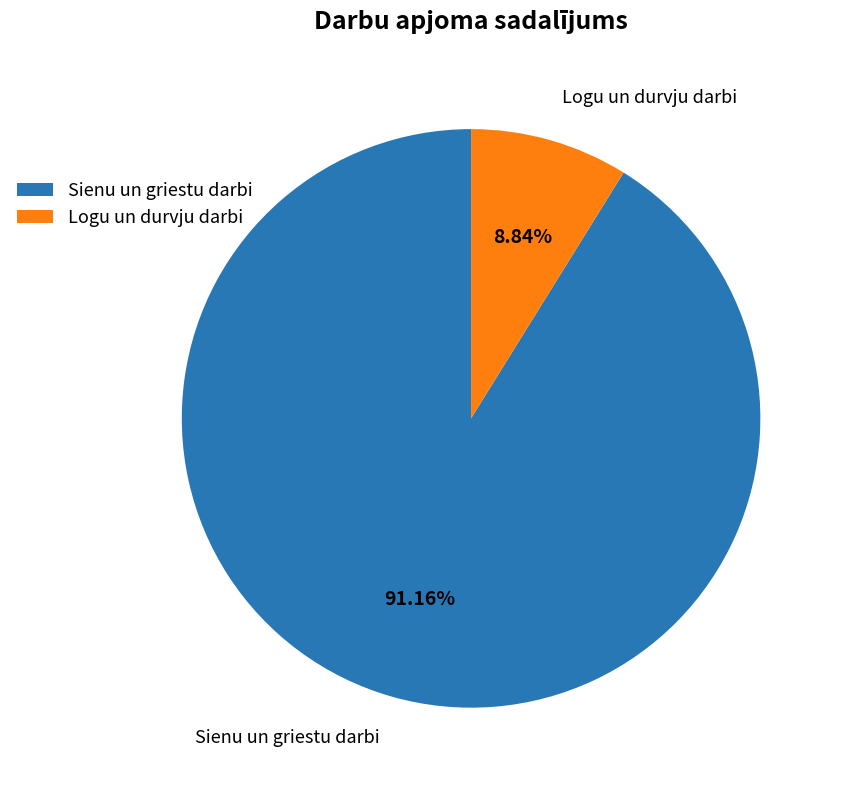

Rank the categories by value from highest to lowest.

Sienu un griestu darbi, Logu un durvju darbi